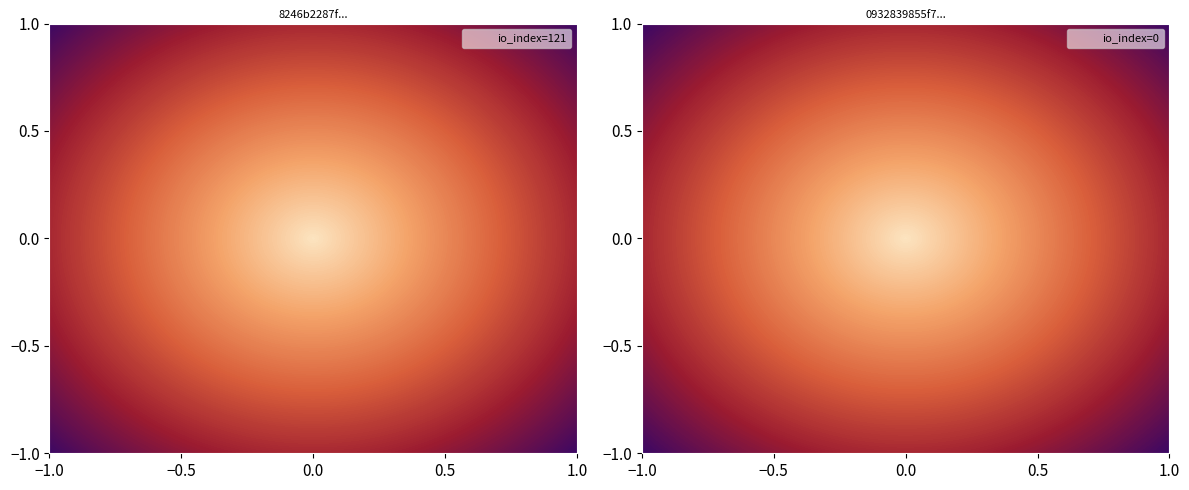

Reading right to left, what are all the values shown in this chart?

8246b2287f6ecf33298d82c0cdc9ec5bd33c0af: 1=0	-1=121
0932839855f7ea958abf2dc9f4cffe2e53c2cc7: 1=0	-1=0